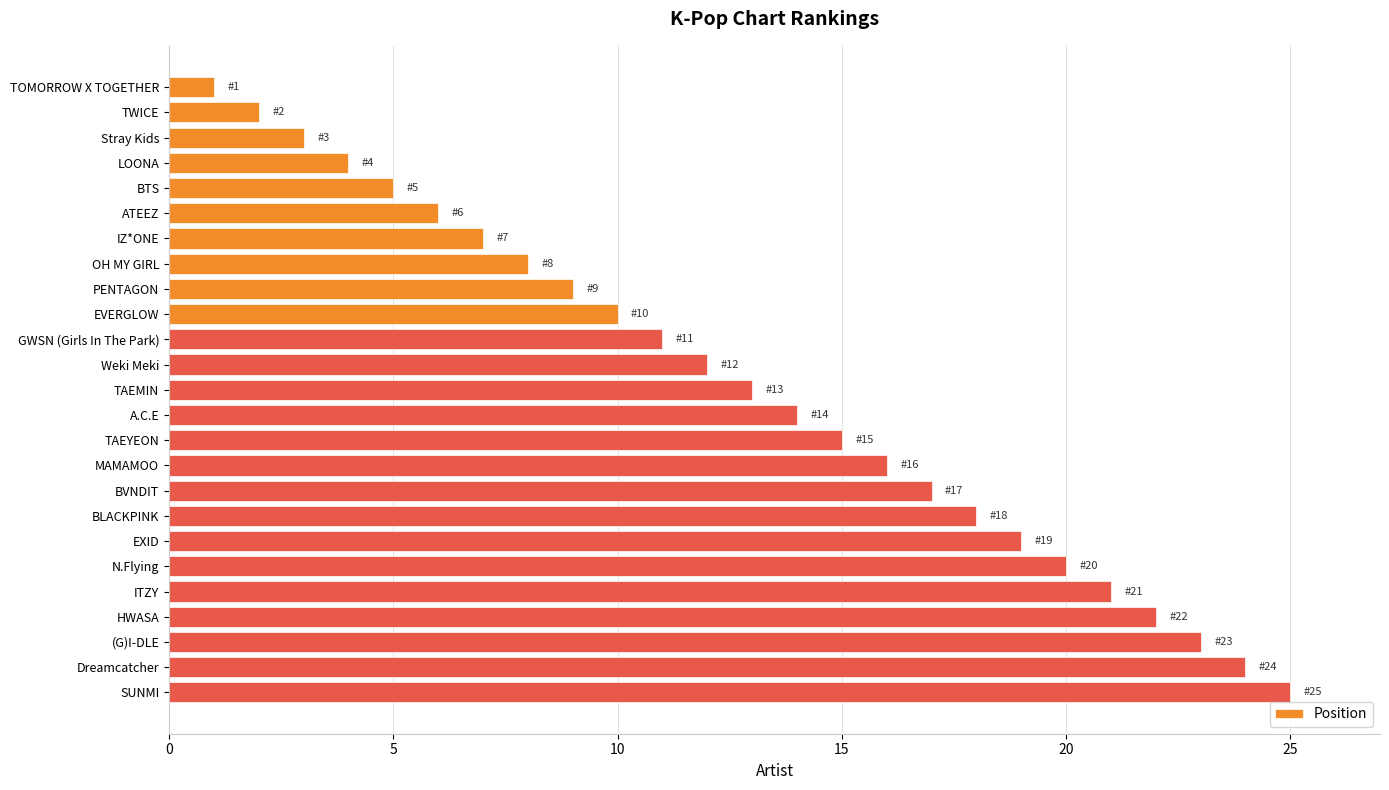

True or false: the data shows 3 at PENTAGON.

False